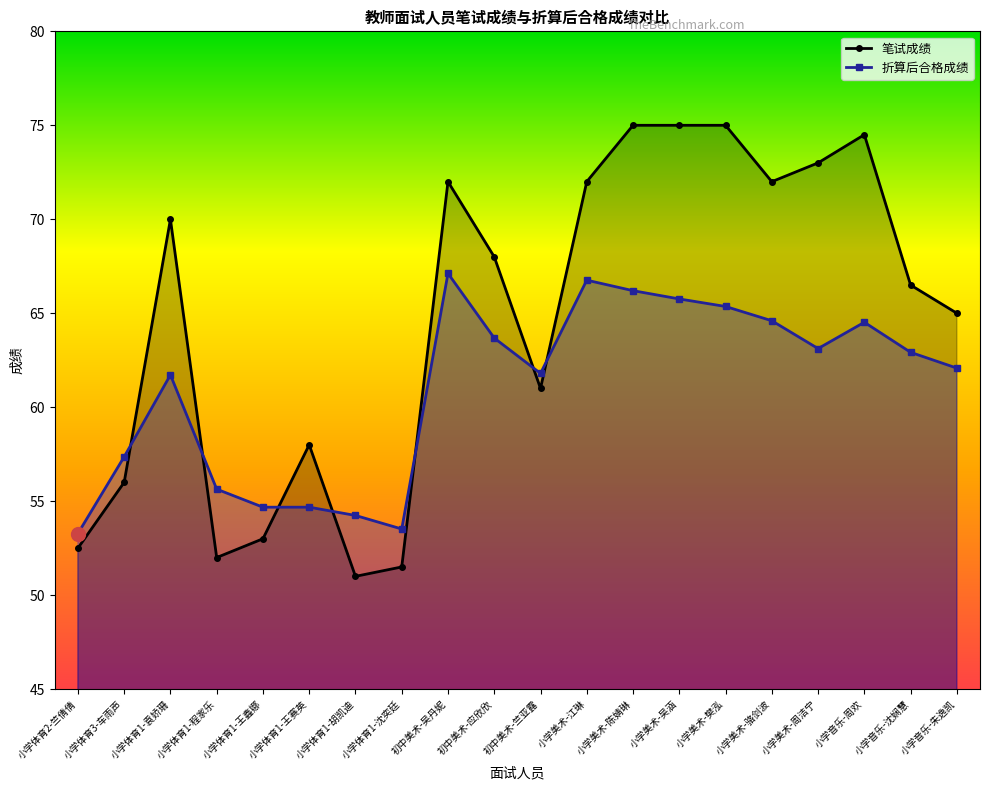

How many lines are shown in the chart?

2